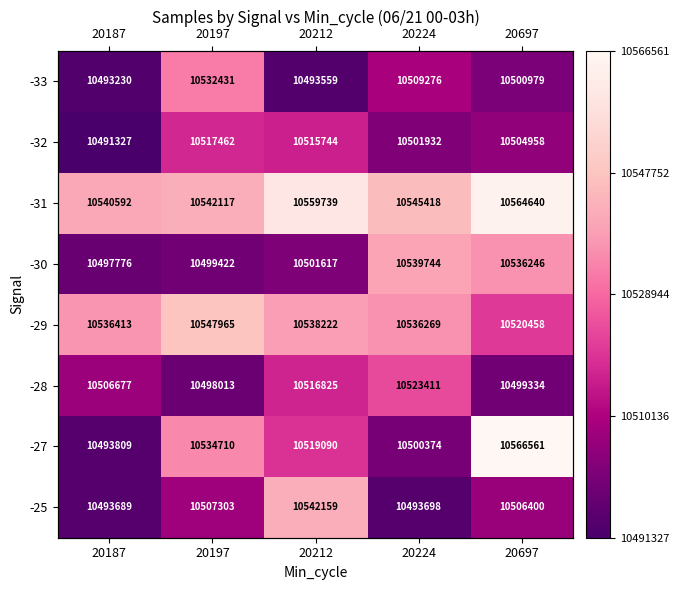

List the labels in order of -32 value, largest first.

20197, 20212, 20697, 20224, 20187